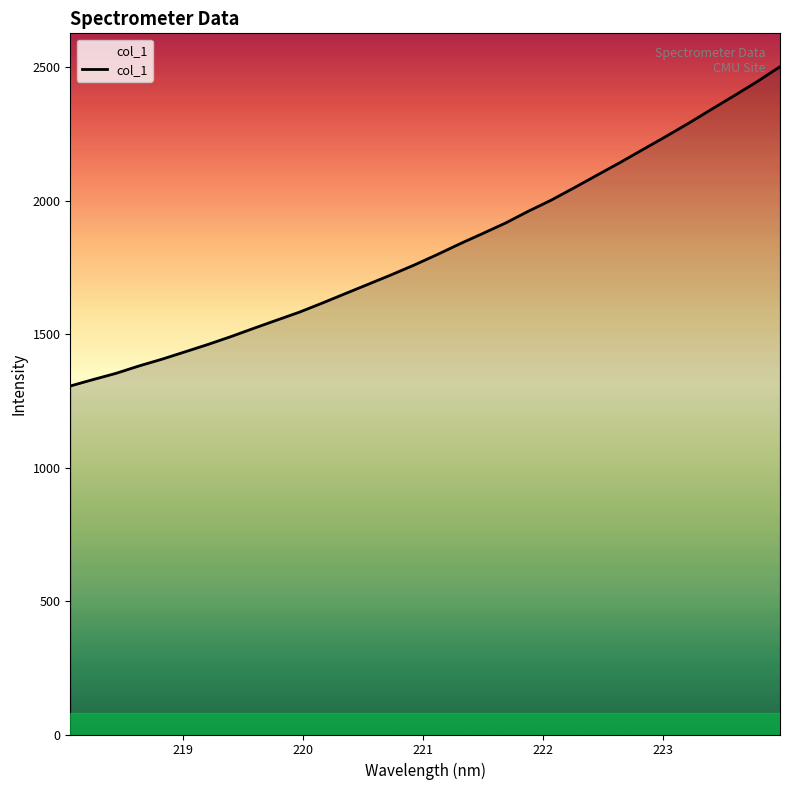

What is the maximum value shown in the chart?

2501.1